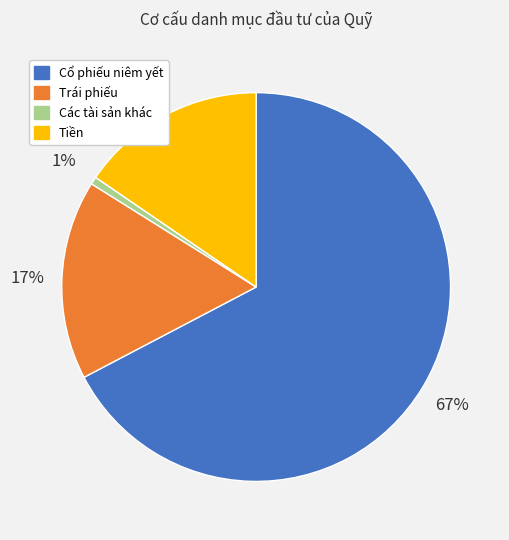

Which slice is the largest?

Cổ phiếu niêm yết